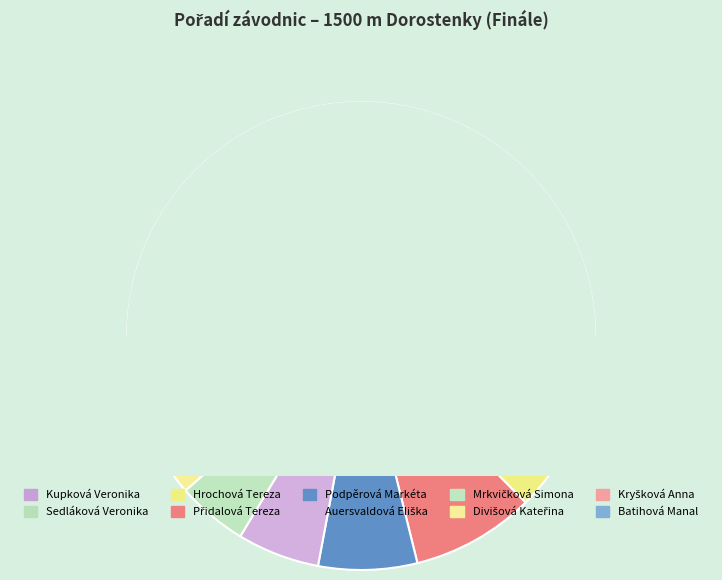

Is it true that Batihová Manal is 18% of the pie?

True